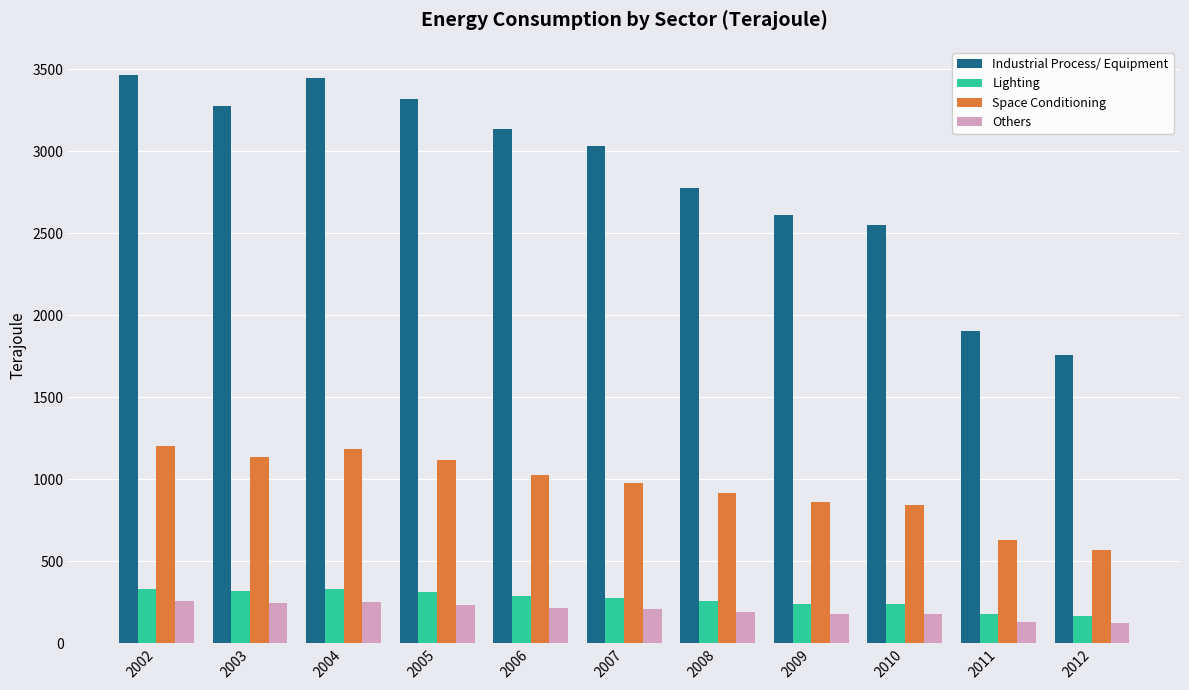

At how many categories does at least one series exceed 922?

11